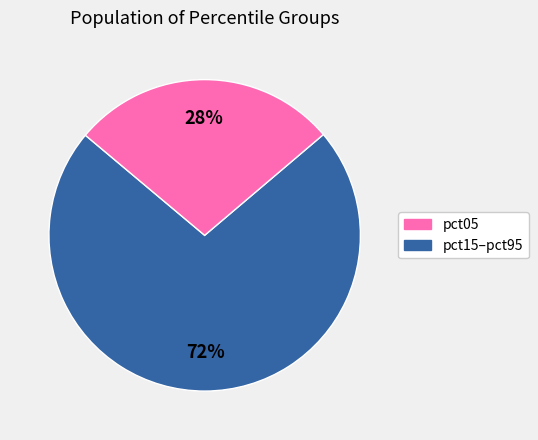

Count the number of slices in the pie.

2